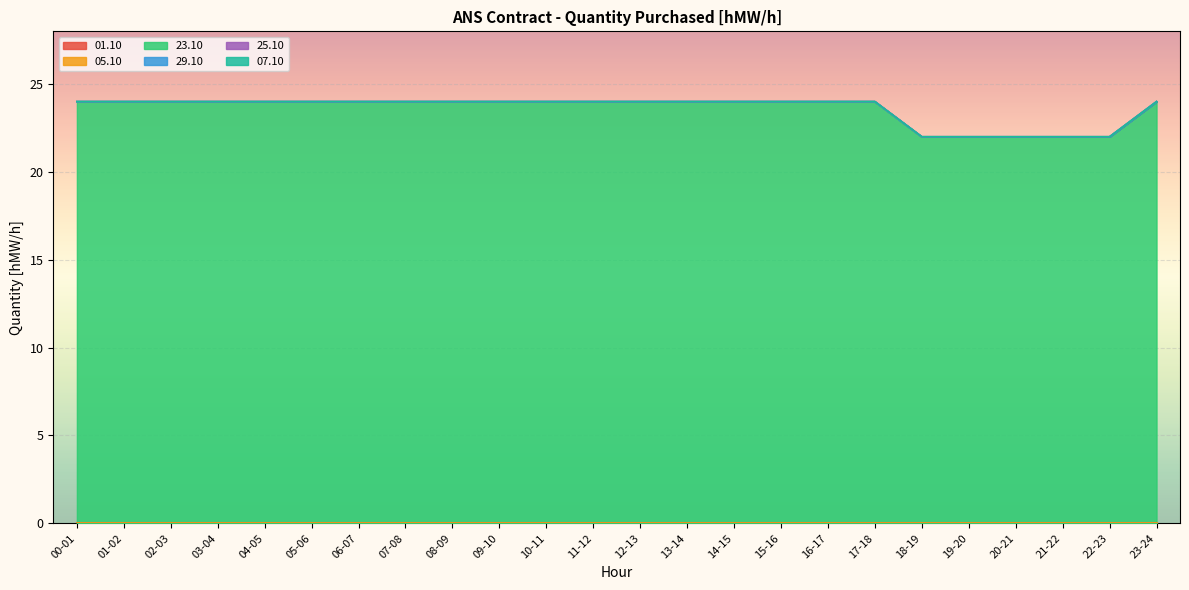

How many categories are shown in the chart?

24